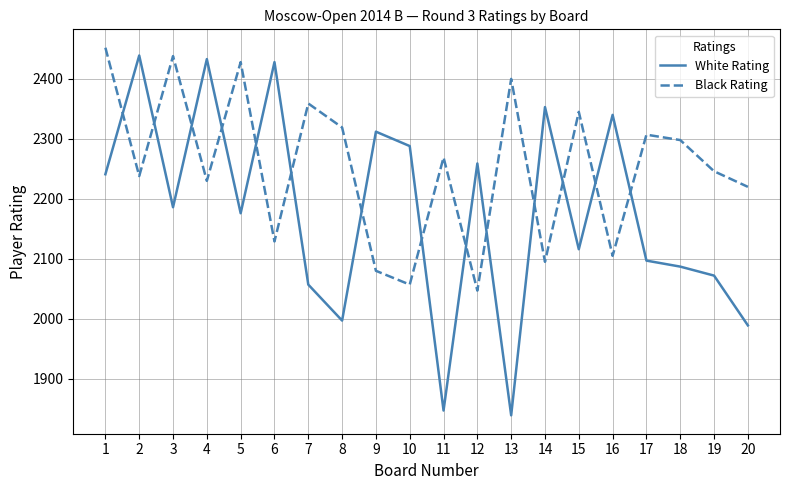

List the series in order of their overall mean, highest first.

Black Rating, White Rating